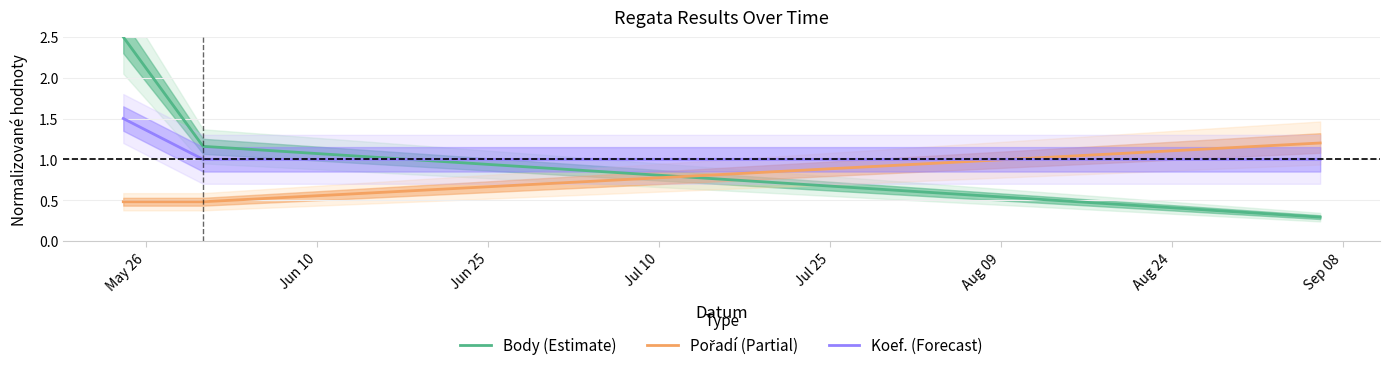

At how many categories does at least one series exceed 1?

3